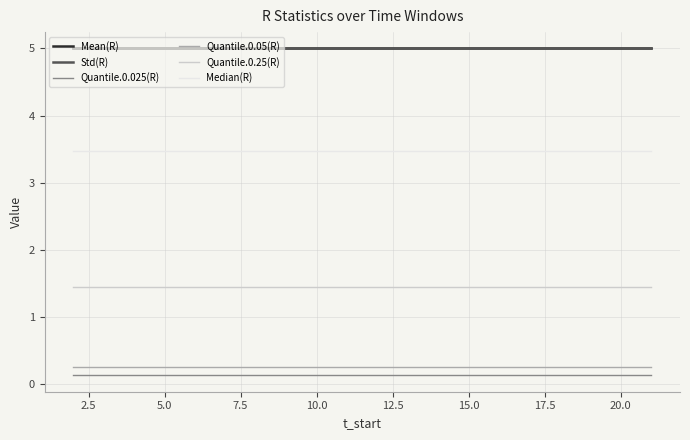

At how many categories does at least one series exceed 4?

20